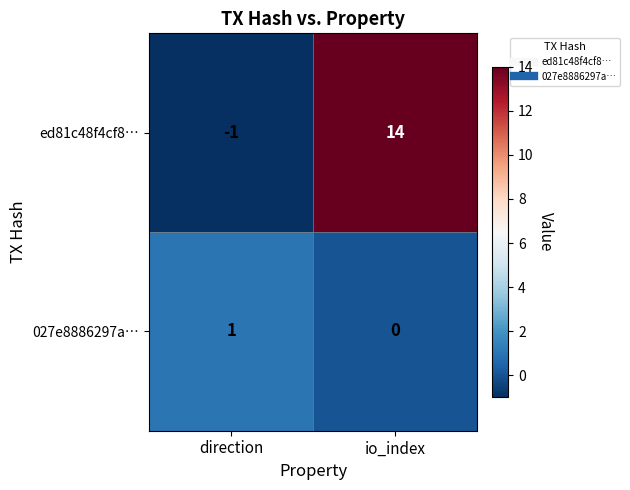

Reading left to right, extract all data points from this chart.

ed81c48f4cf8…: direction=-1	io_index=14
027e8886297a…: direction=1	io_index=0